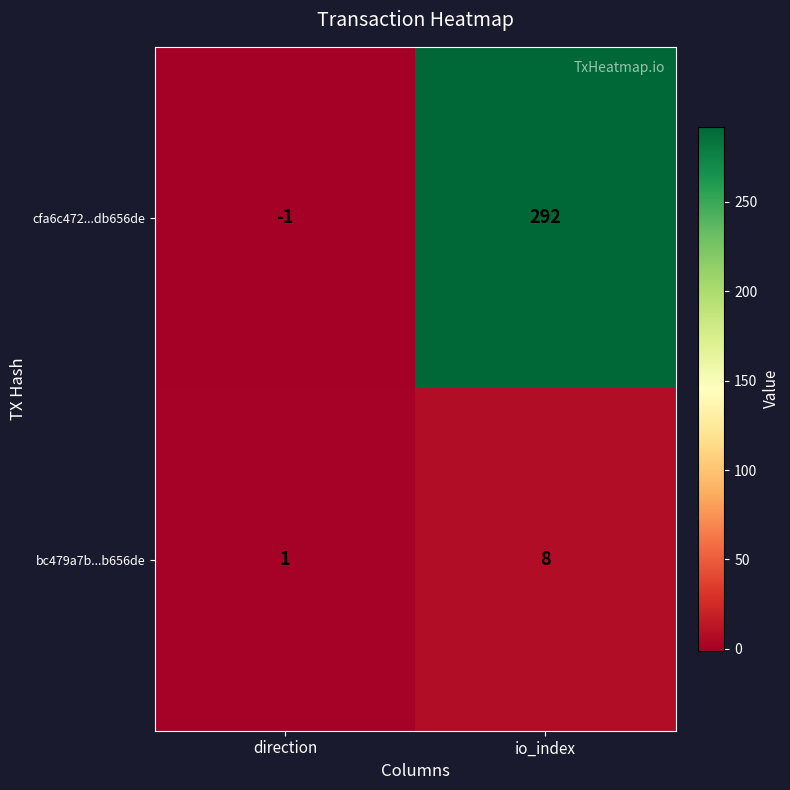

What is the greatest value displayed?

292